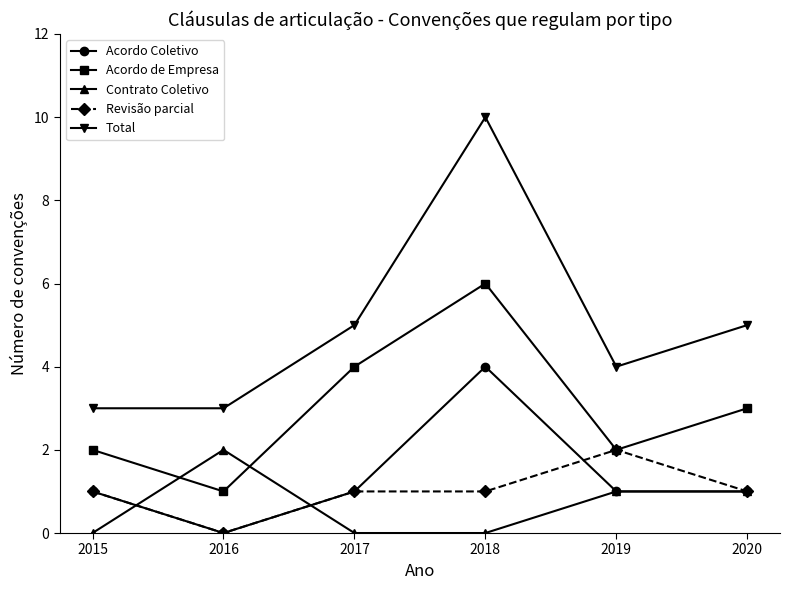

What is the difference between the maximum and minimum values in the Contrato Coletivo series?

2